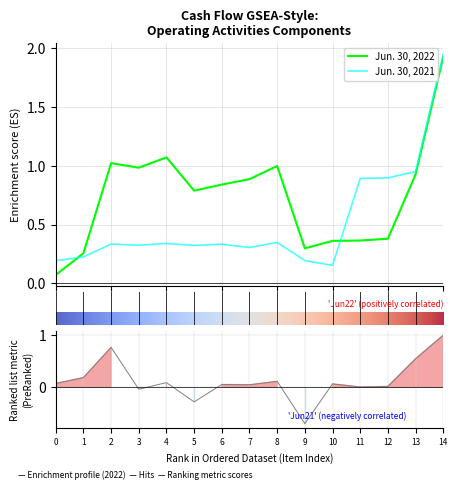

True or false: Jun. 30, 2021 and Jun. 30, 2022 intersect in this chart.

True